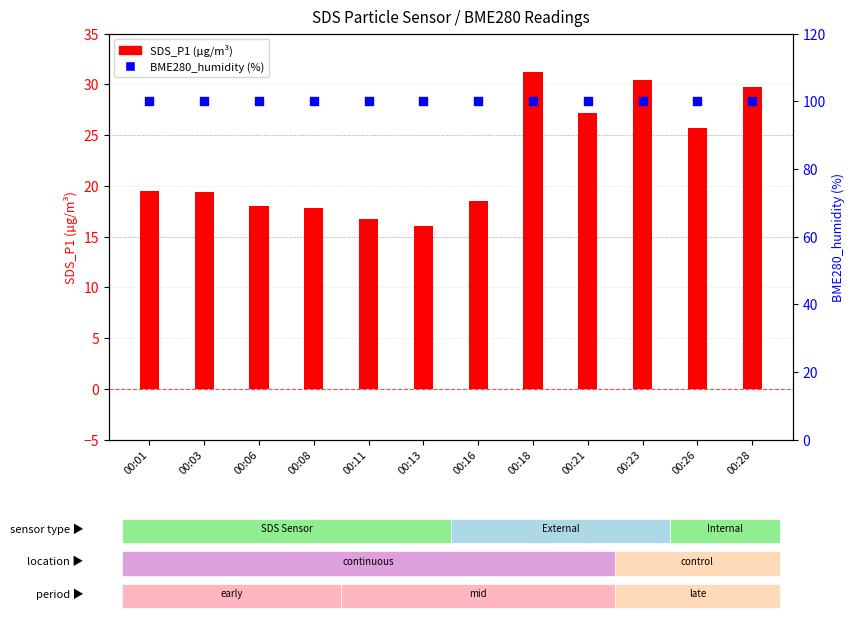

What are all the series names shown in the legend?

SDS_P1, BME280_humidity (%)